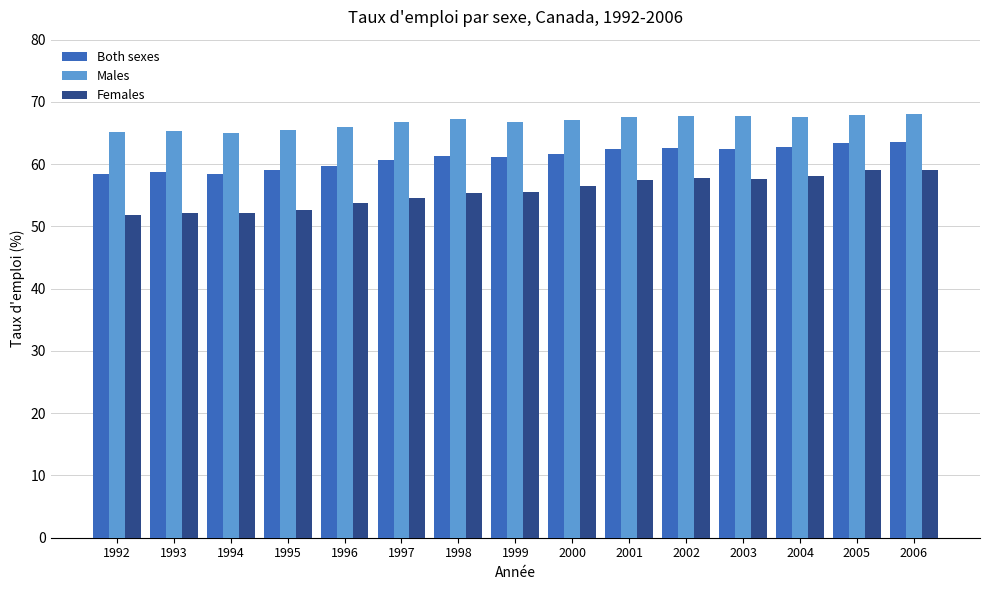

What is the approximate value of Males at 1996?

66.0